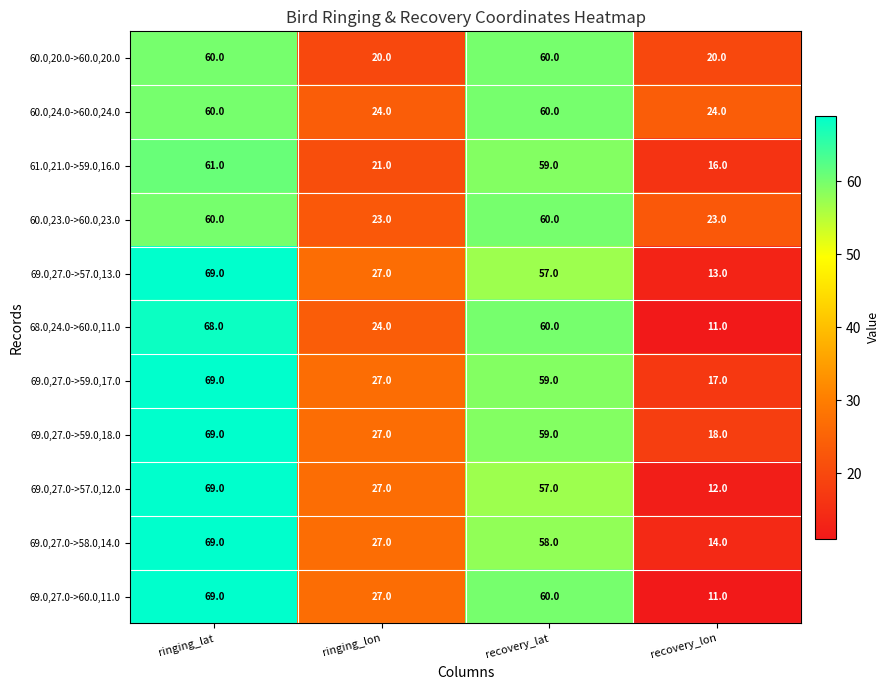

What is the difference between the maximum and minimum values in the 60.0,23.0->60.0,23.0 series?

37